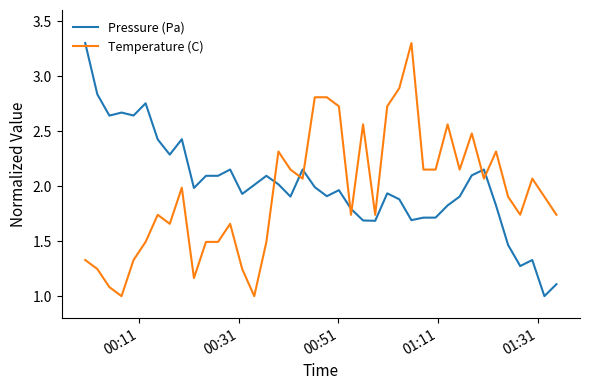

Which series ends up on top after the final intersection of Temperature (C) and Pressure (Pa)?

Temperature (C)